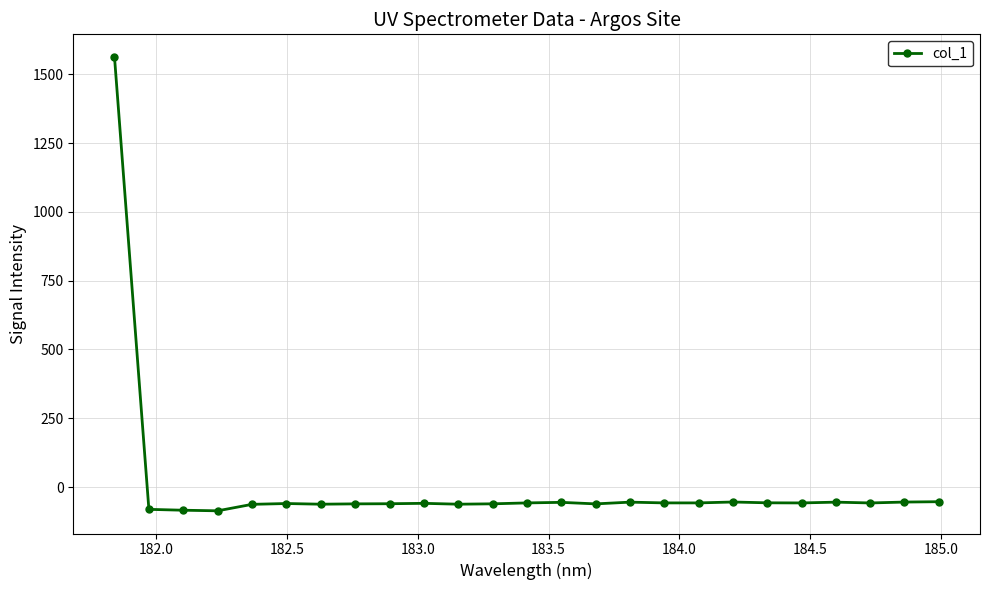

What is the greatest value displayed?

1562.8